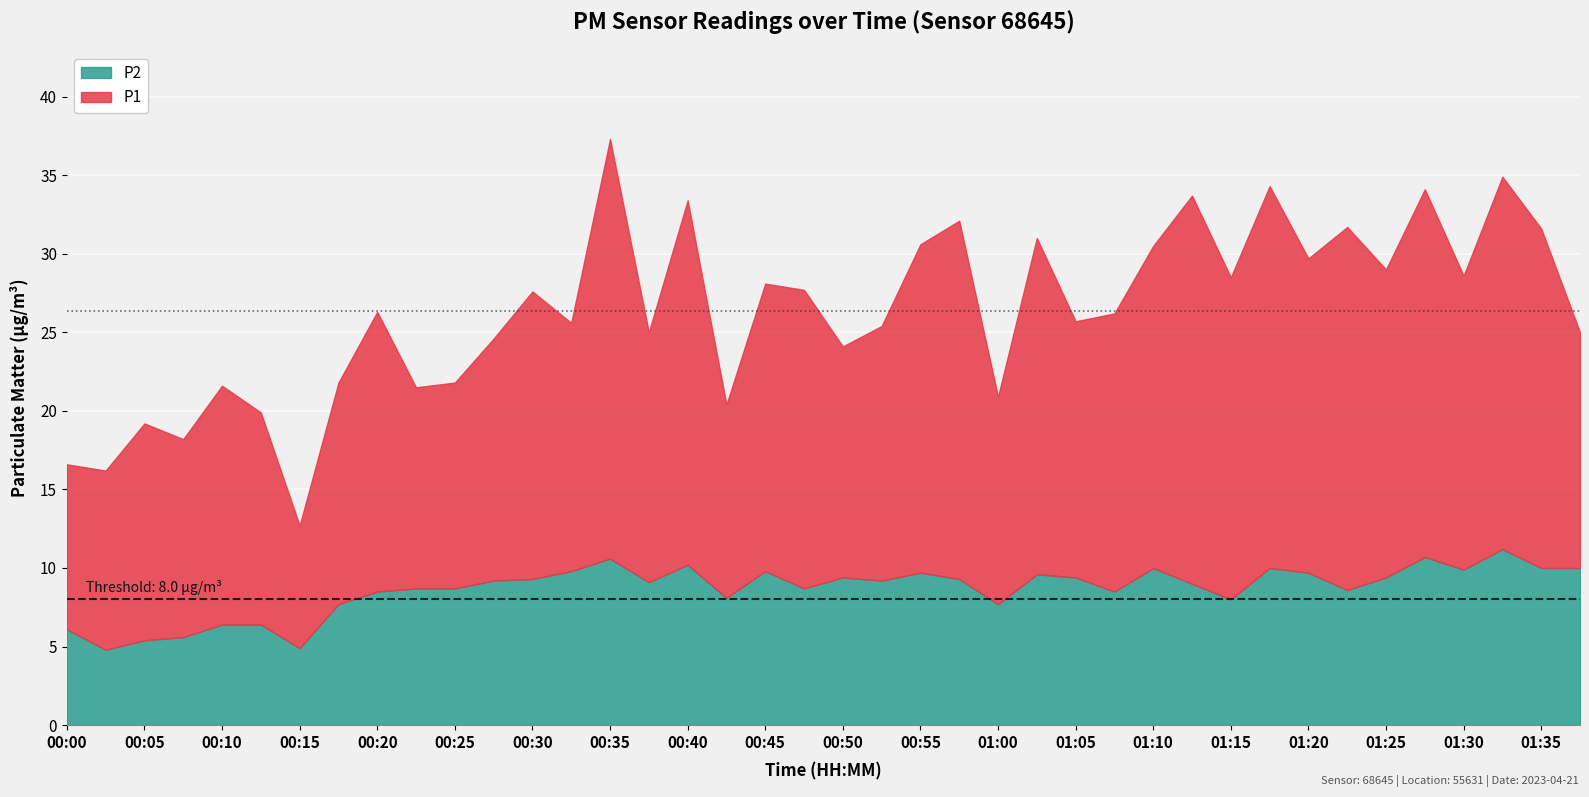

Is it true that P1 equals 25.0 at 01:37?

True